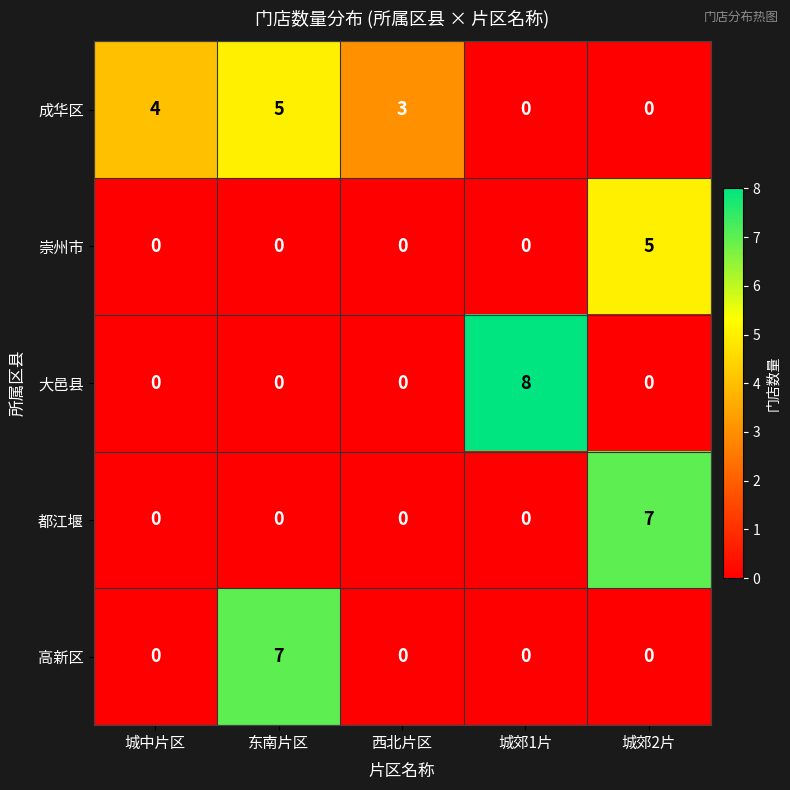

Is it true that 高新区 equals 0 at 城郊2片?

True